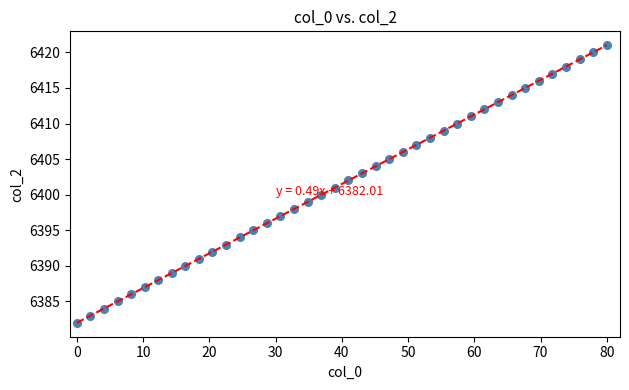

What is the range of Y values (max minus min)?

39